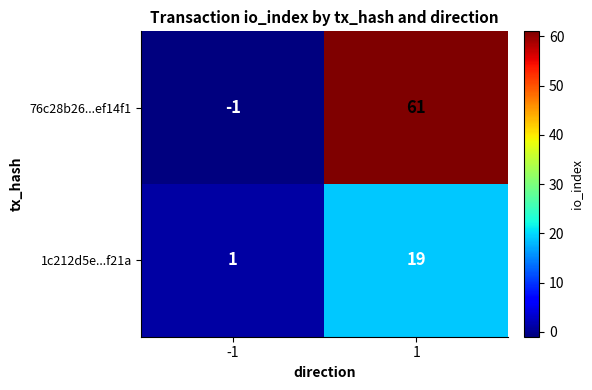

What is the difference between the 76c28b26...ef14f1 values at 1 and -1?

62